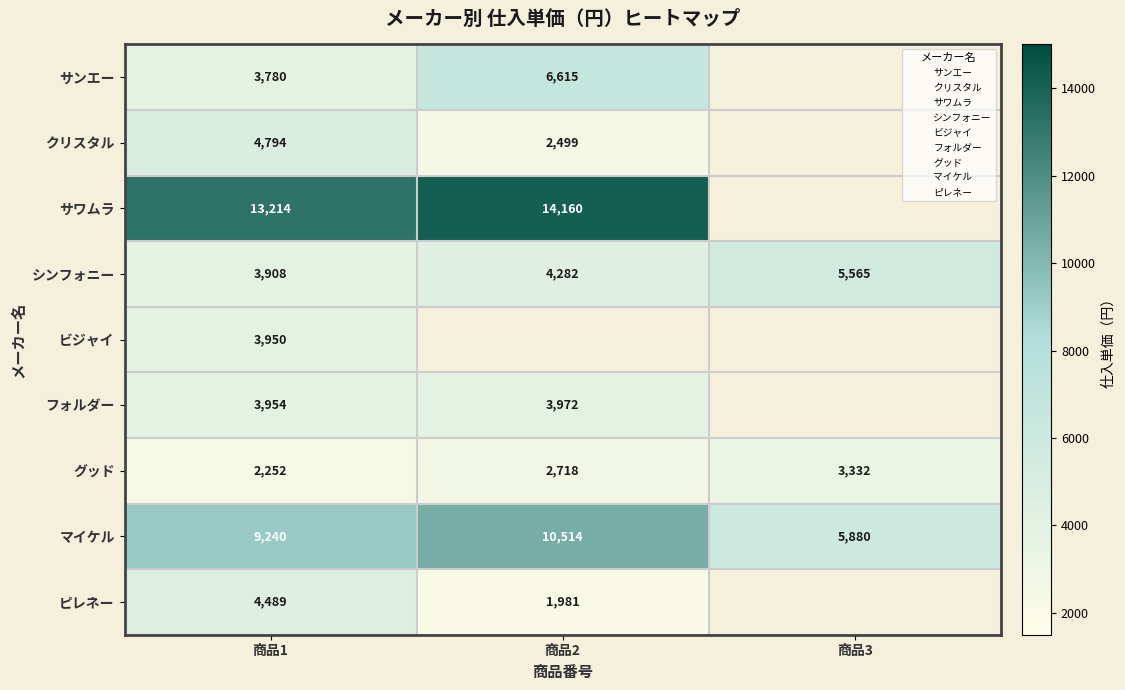

Where is シンフォニー nearest to the value 4736?

商品2